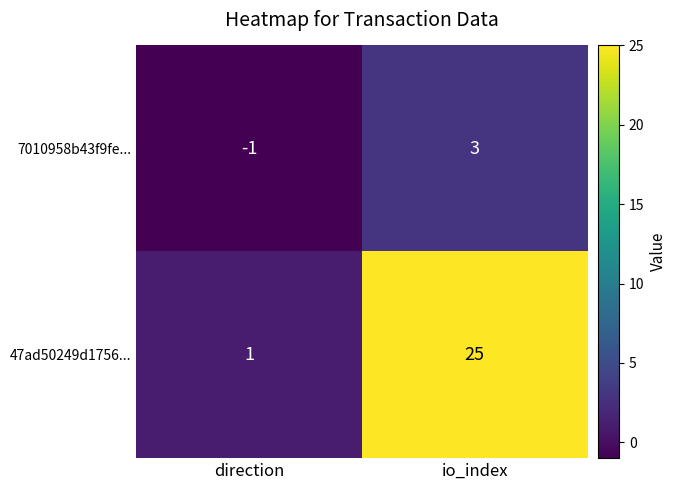

Which label corresponds to the smallest value in the chart?

direction